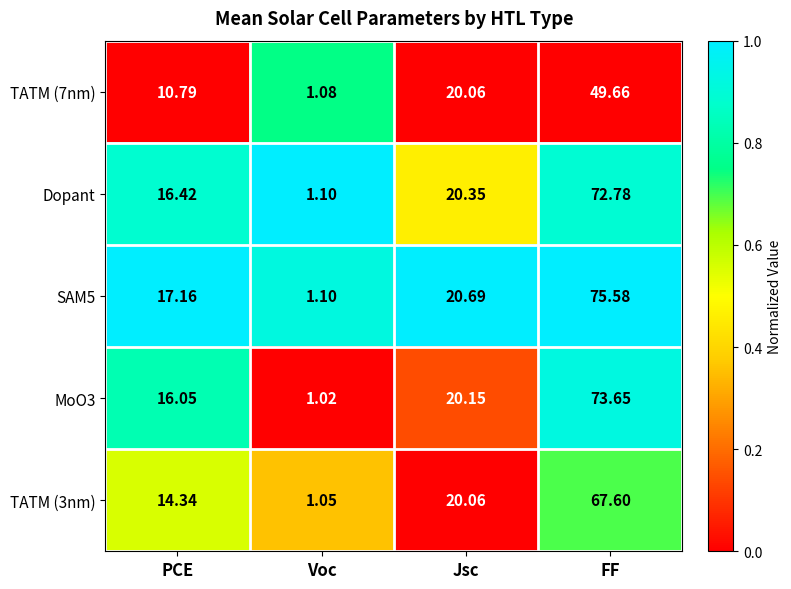

At which label does Dopant reach its minimum?

Voc